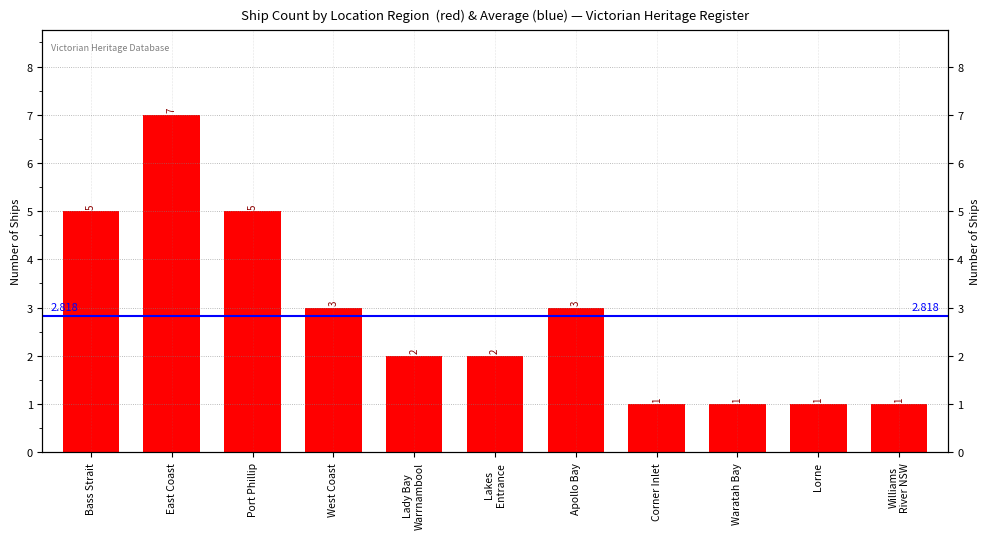

What is the difference between the maximum and minimum values?

6